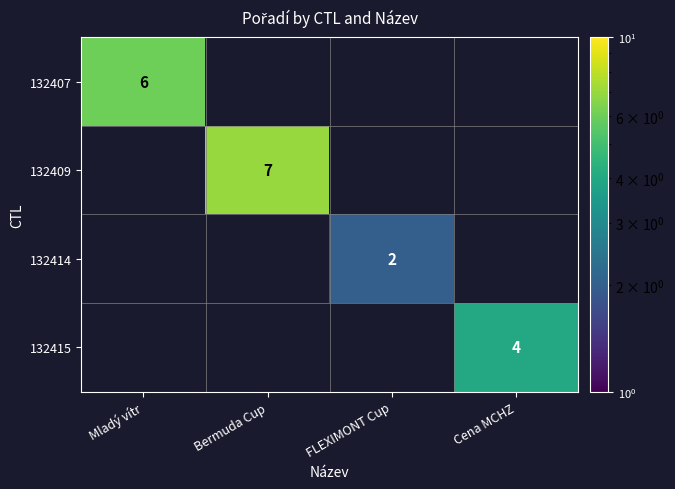

Is it true that 132415 equals 2 at Cena MCHZ?

False